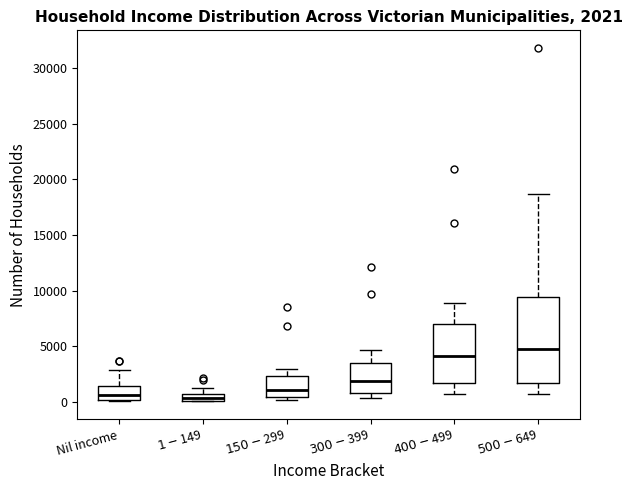

Comparing the boxes themselves (not the whiskers), which one is the tallest?

$500-$649